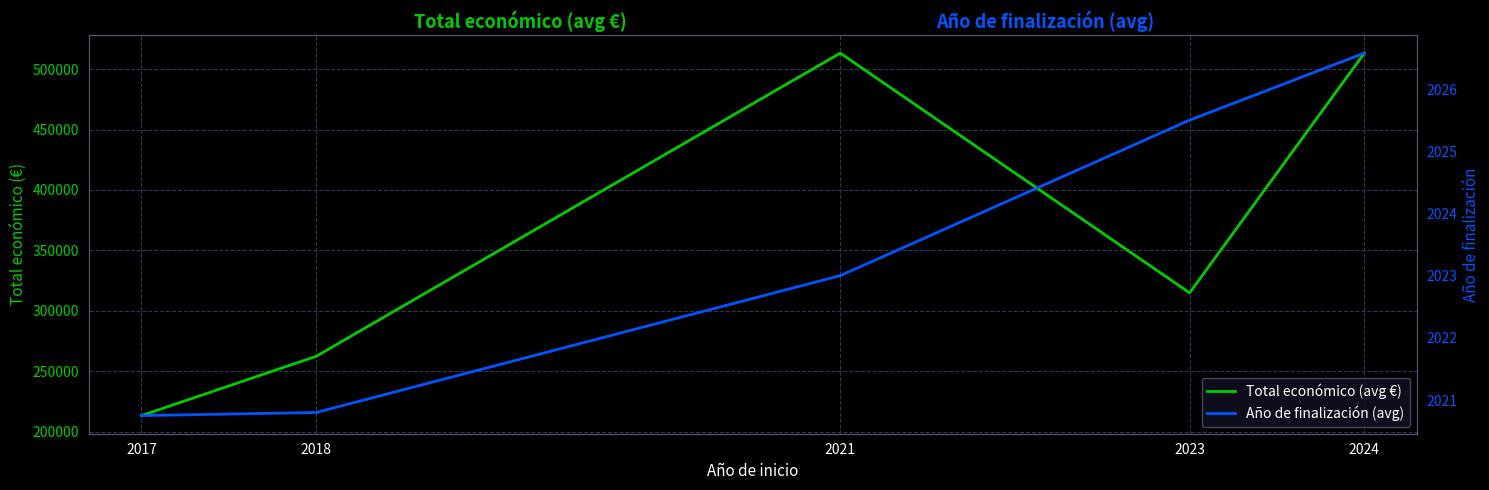

The Total económico (avg €) series shows 875610.7 at 2024. True or false?

False